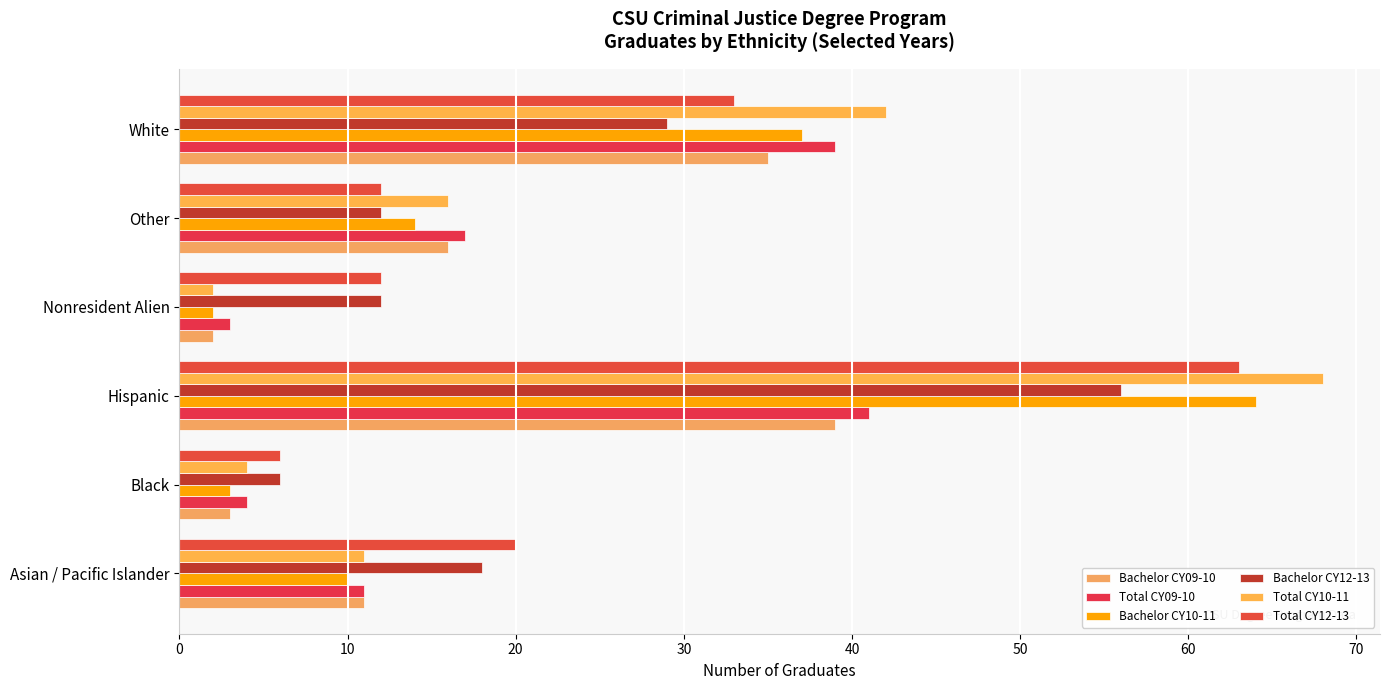

Count the number of data series in this chart.

6